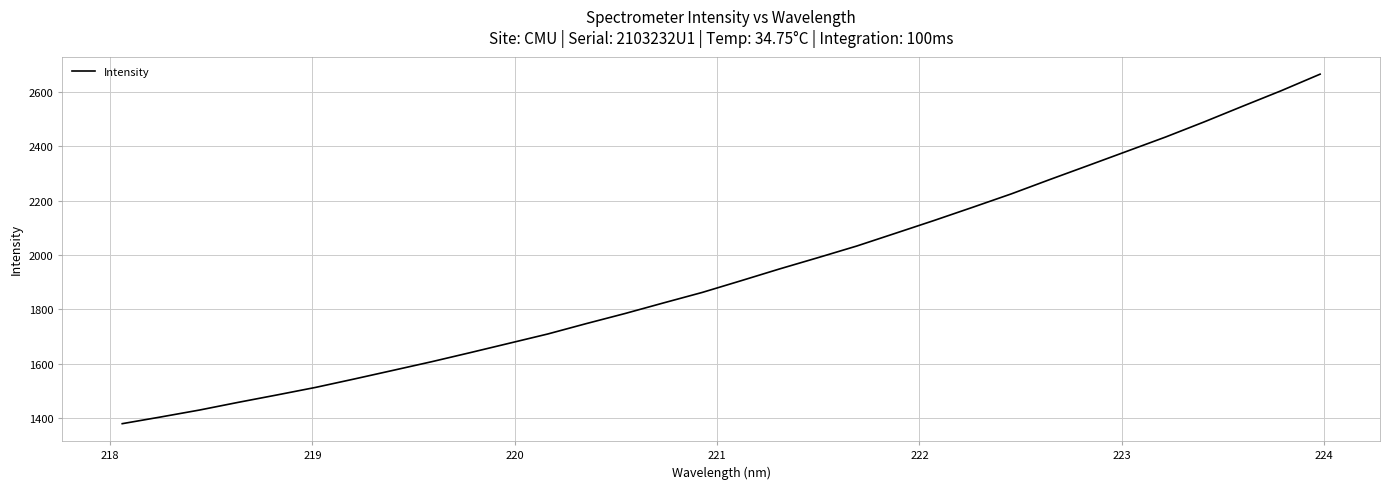

What is the difference between the maximum and minimum values?

1284.2